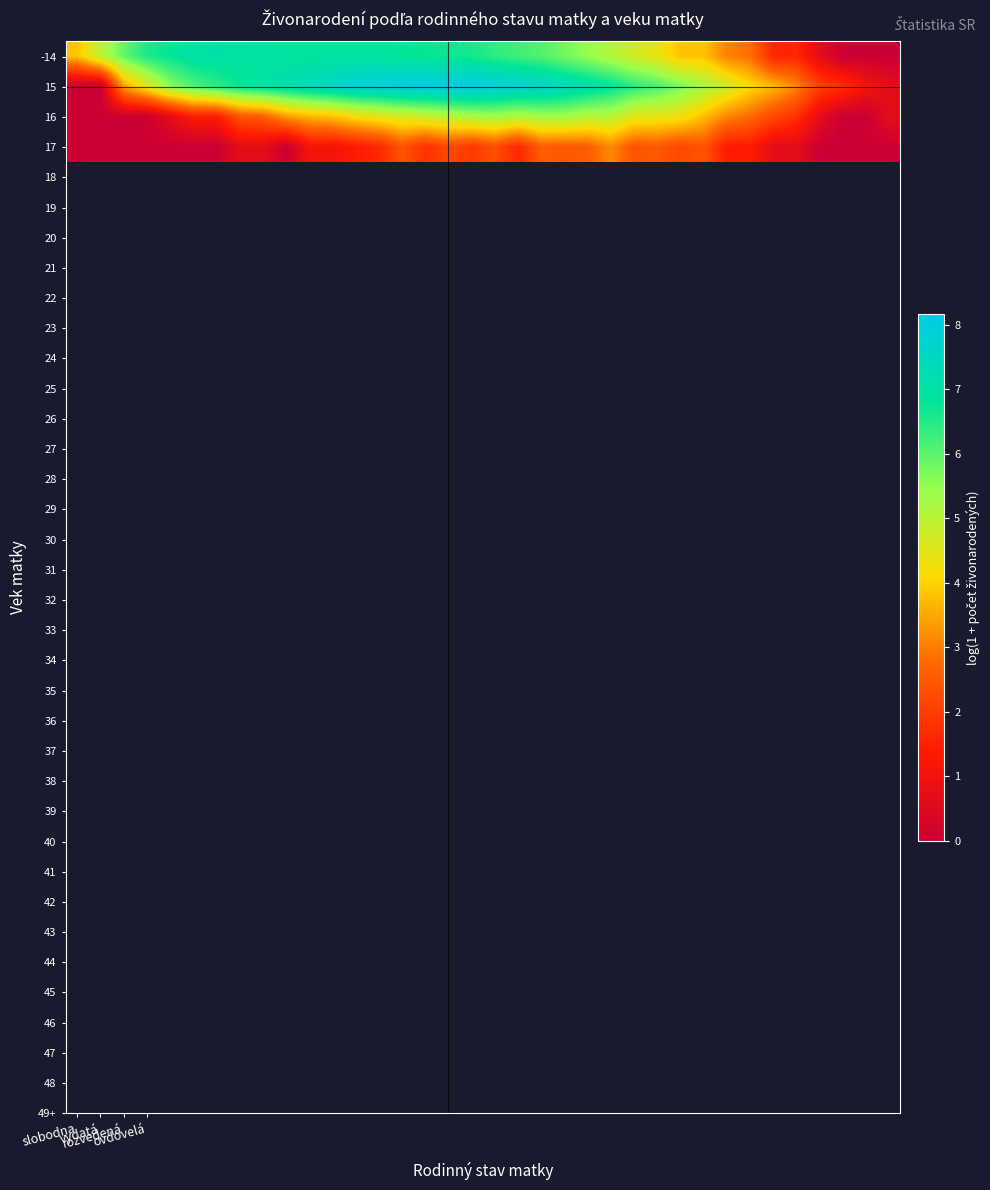

How many categories are shown in the chart?

36